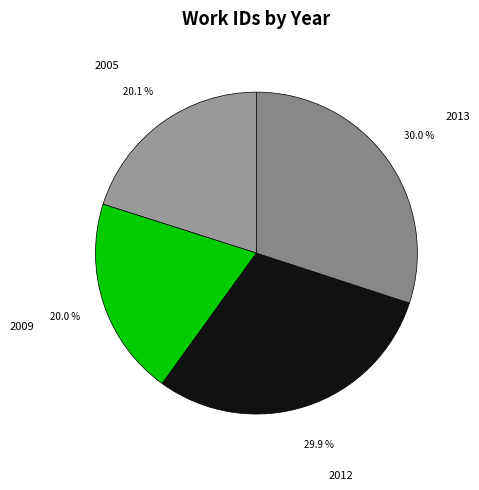

Is the sum of 2005 and 2009 greater than half?

No